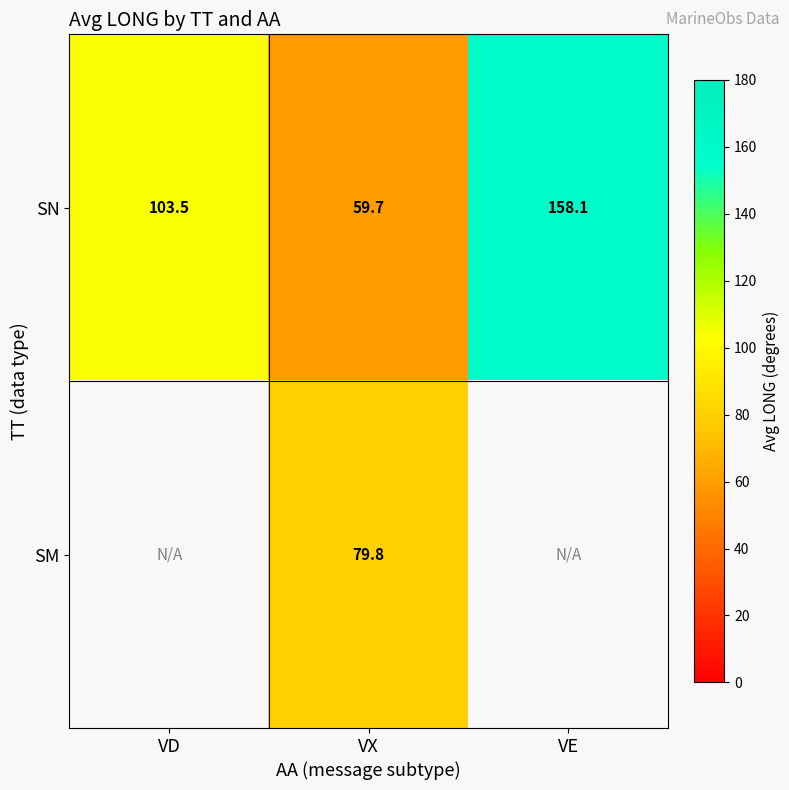

Which category has the lowest value across all series?

VX